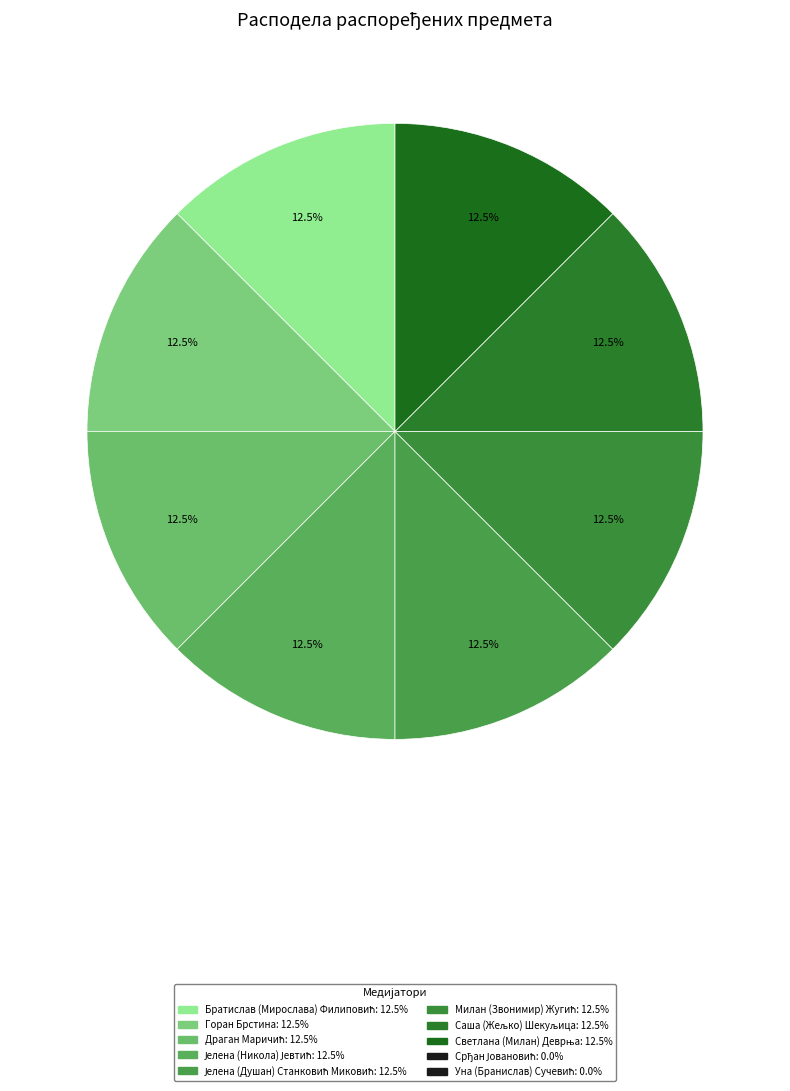

How many segments does this pie chart have?

8